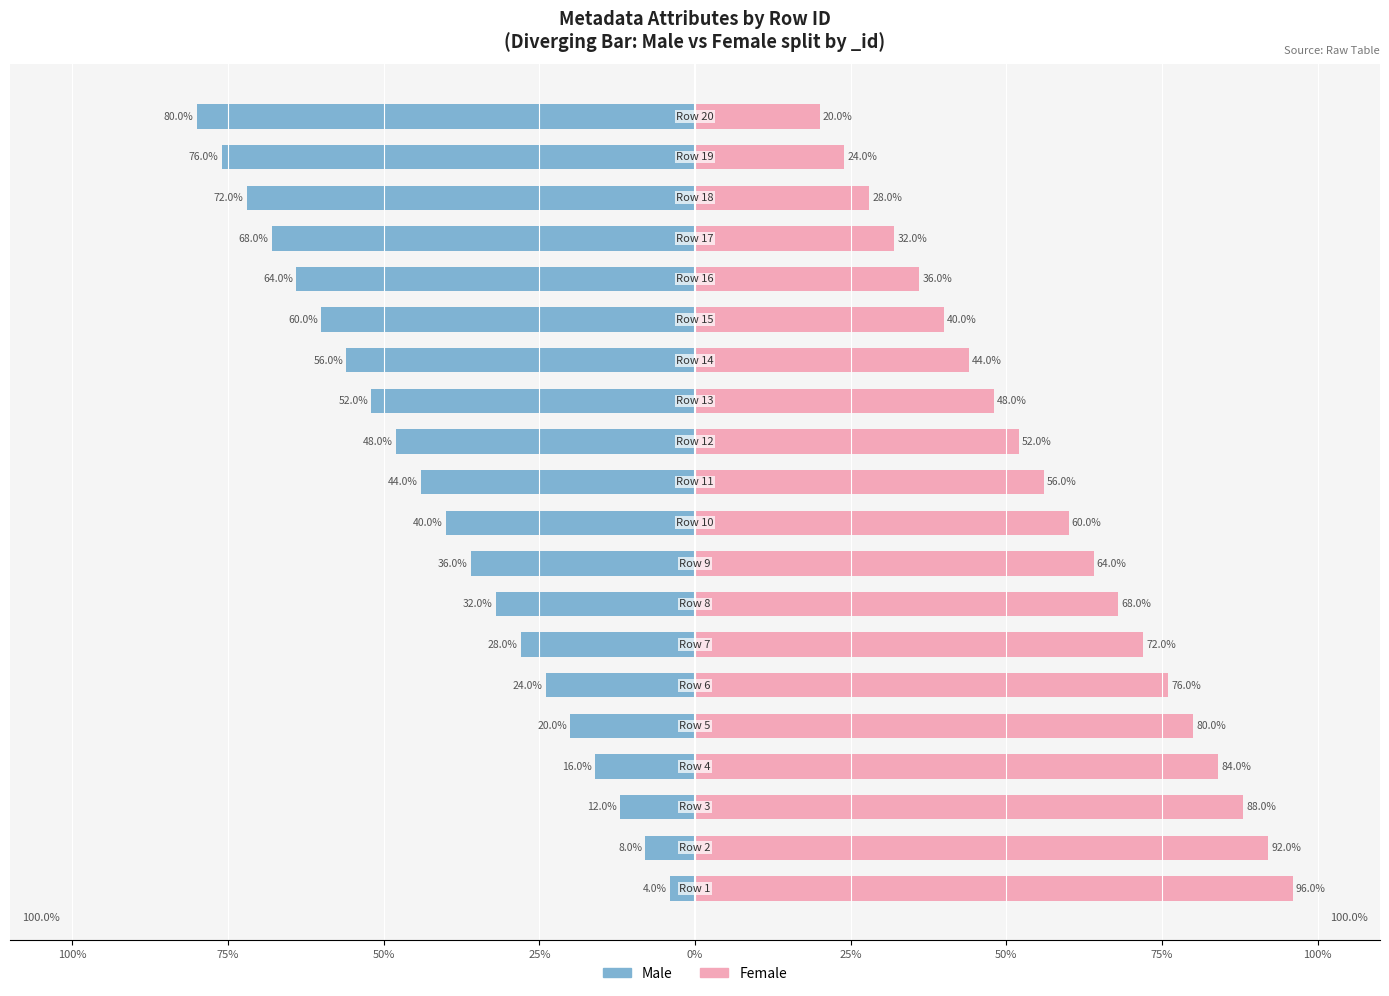

Which series has the largest total across all categories?

Female